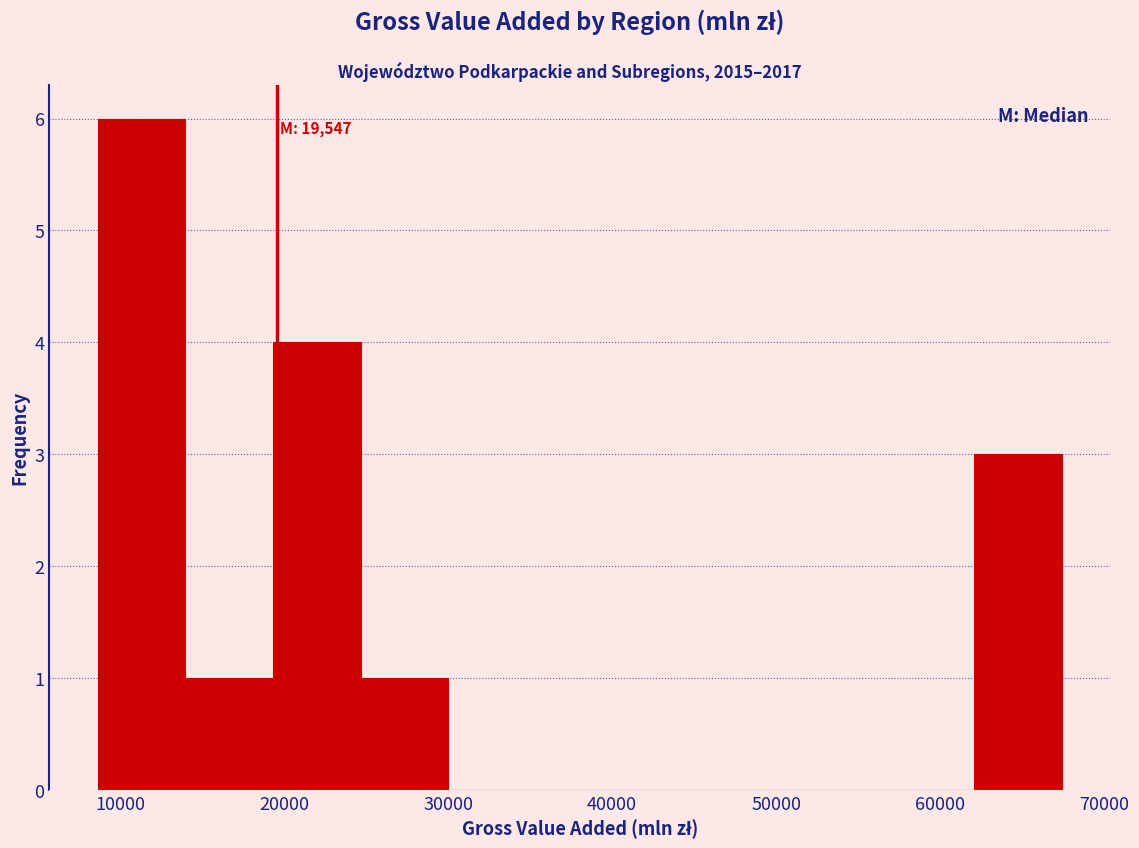

Over which range of the x-axis is the bar tallest?

9000 to 14000